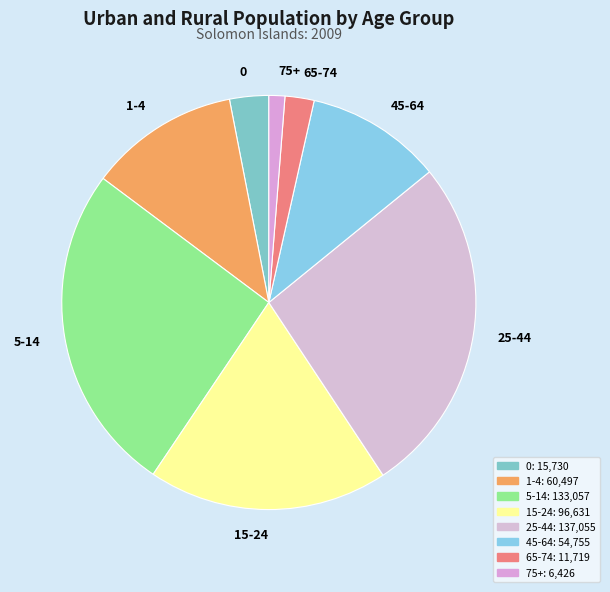

How many segments does this pie chart have?

8